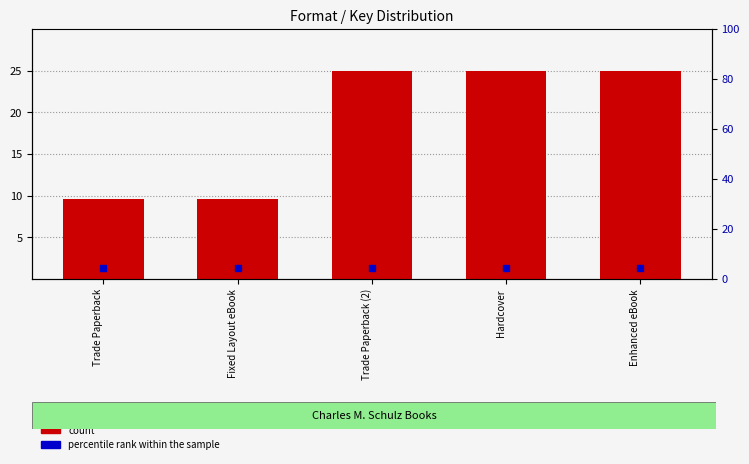

Which series has the largest Y range (max minus min)?

count